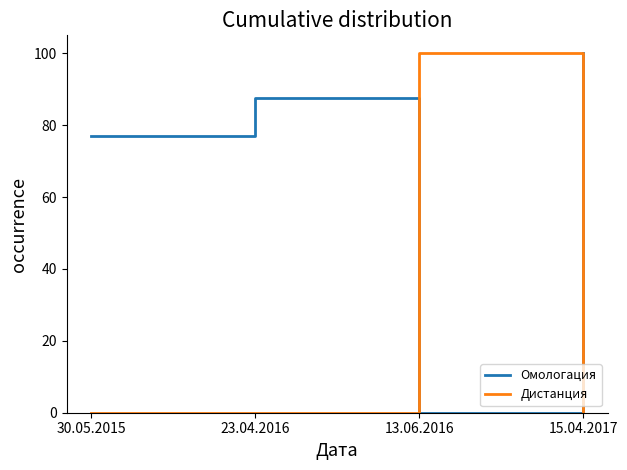

How many values in Омологация are above zero?

3